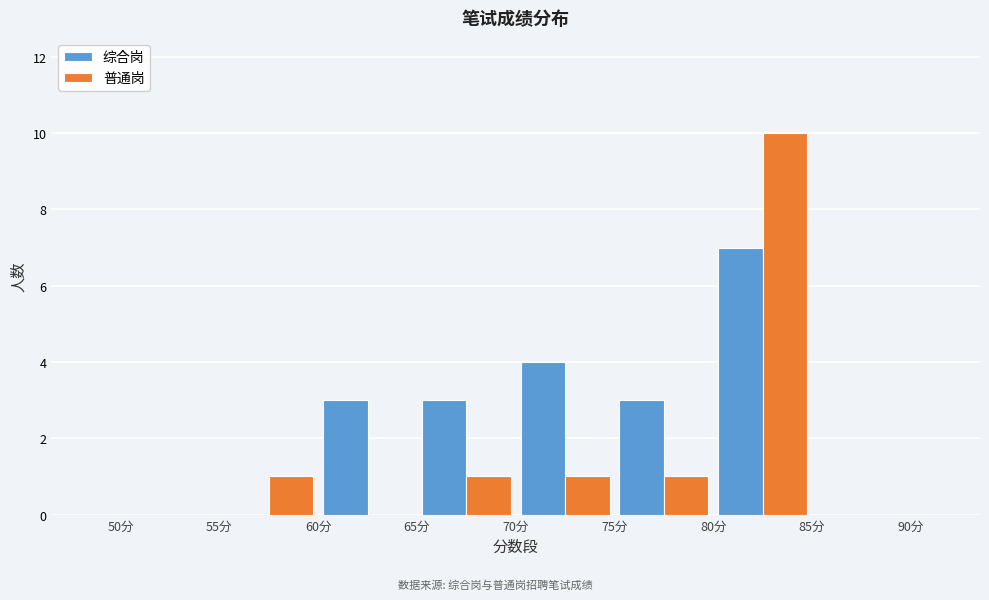

Reading left to right, list every range on the x-axis with the height of the bar of each series over it. The values are not printed on the chart, so give them approximately, as read against the axis.

50 to 55: 综合岗=0	普通岗=0
55 to 60: 综合岗=0	普通岗=1
60 to 65: 综合岗=3	普通岗=0
65 to 70: 综合岗=3	普通岗=1
70 to 75: 综合岗=4	普通岗=1
75 to 80: 综合岗=3	普通岗=1
80 to 85: 综合岗=7	普通岗=10
85 to 90: 综合岗=0	普通岗=0